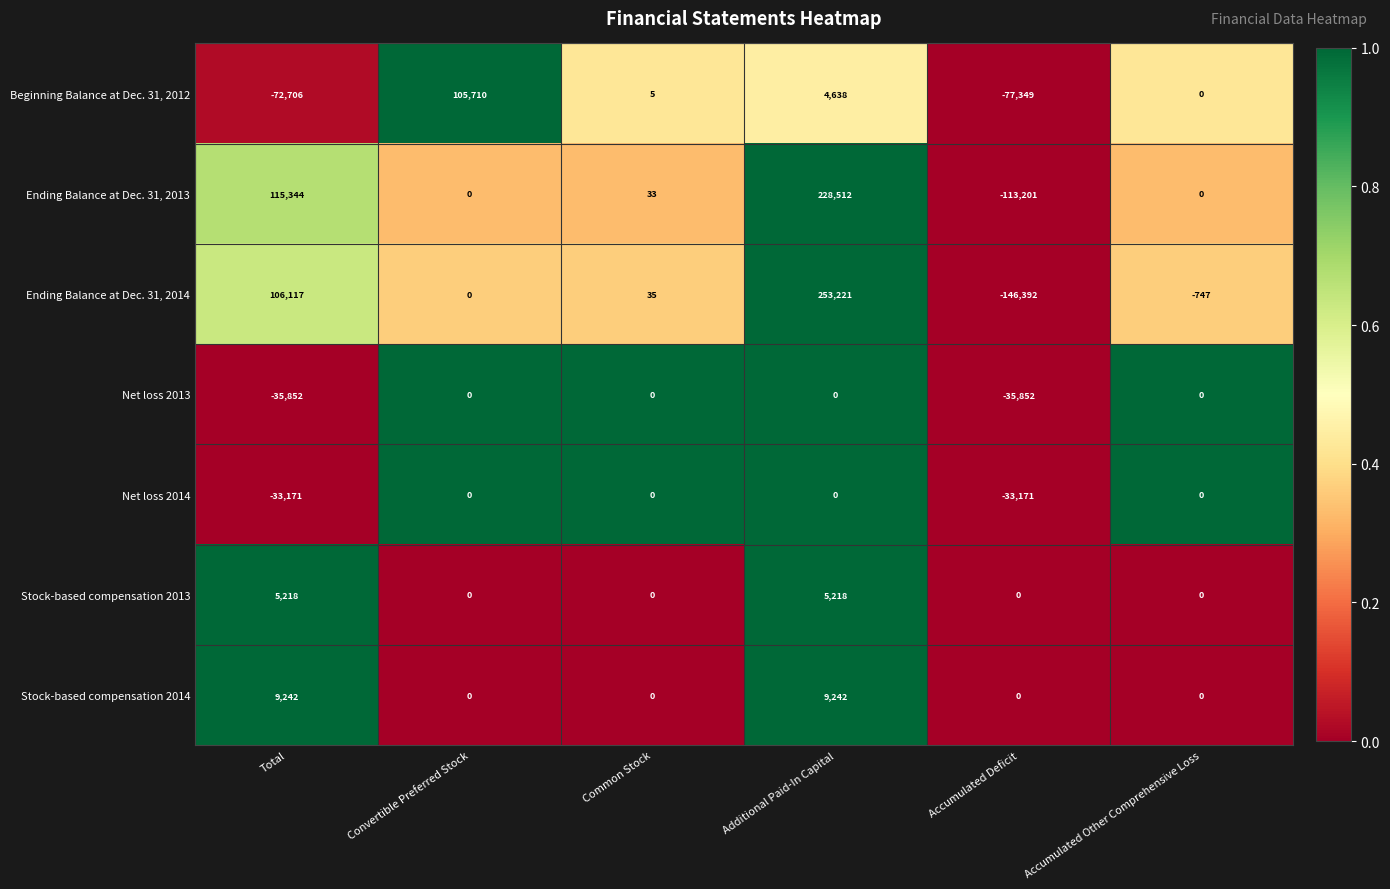

What is the approximate value of Ending Balance at Dec. 31, 2013 at Common Stock, to the nearest 50?

50